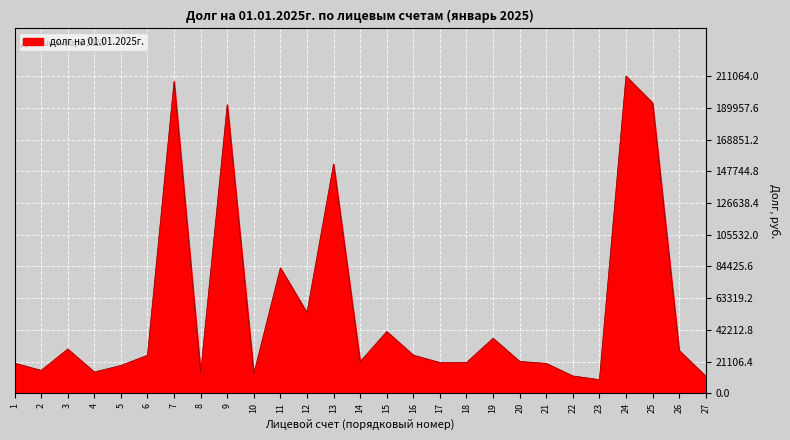

True or false: the data has more than 1 interior local peaks.

True